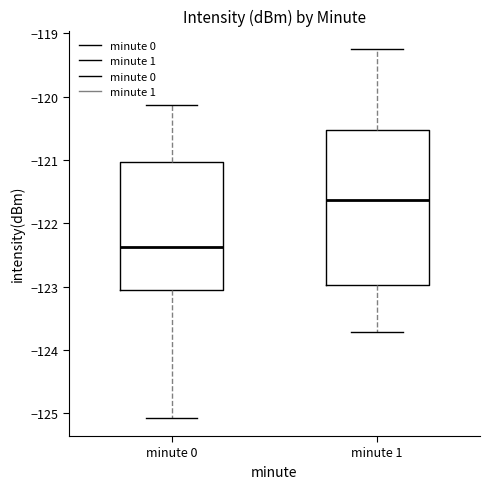

Reading left to right, read every box against the y-axis: the position of its median line, the range the box covers, and the ends of its whiskers. The values are not printed on the chart, so give them approximately, as read against the axis.

minute 0: median -122.4, box -123.0 to -121.0, whiskers -125.1 to -120.1
minute 1: median -121.6, box -123.0 to -120.5, whiskers -123.7 to -119.2